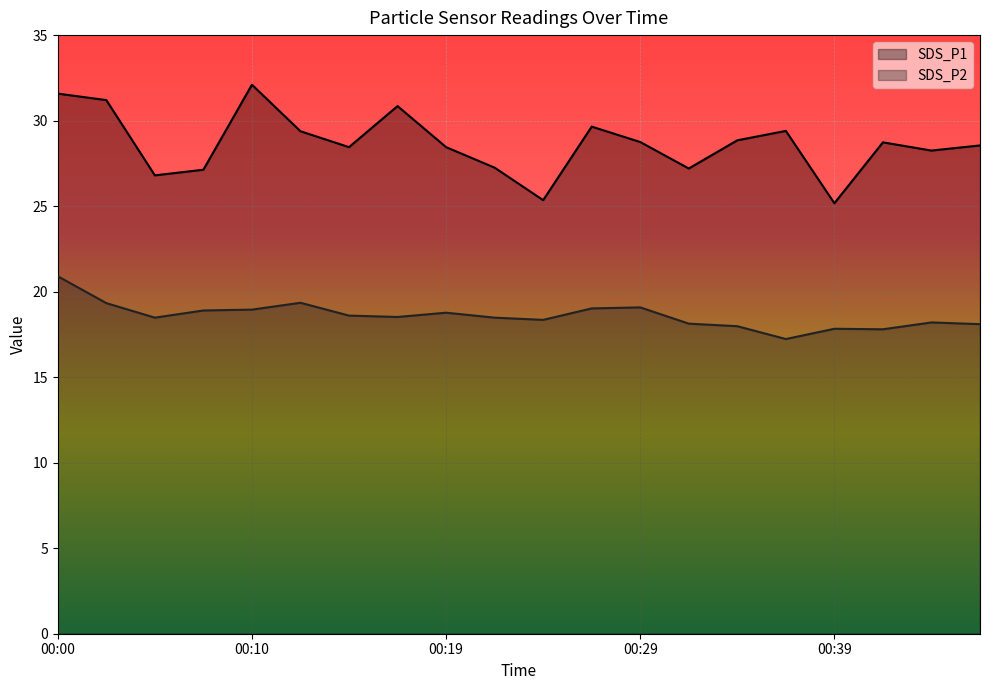

How many data points in SDS_P1 are less than 28?

6